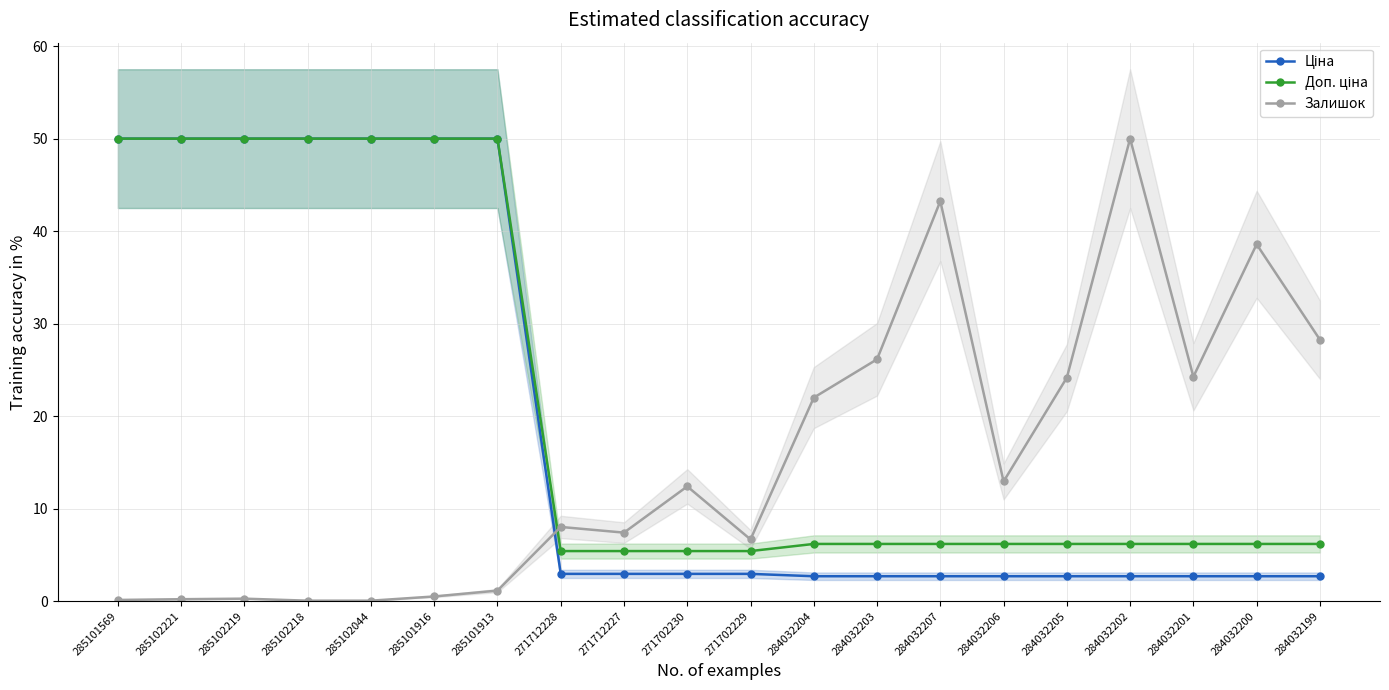

True or false: Доп. ціна and Ціна cross at least once.

False